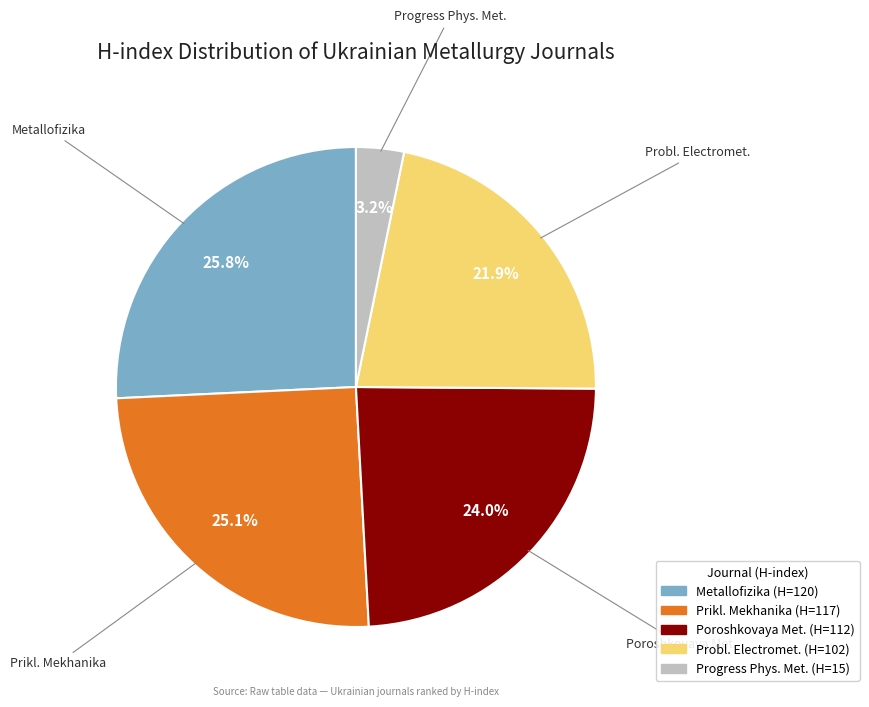

Combined, what portion of the pie is Prikl. Mekhanika and Metallofizika?

50.9%